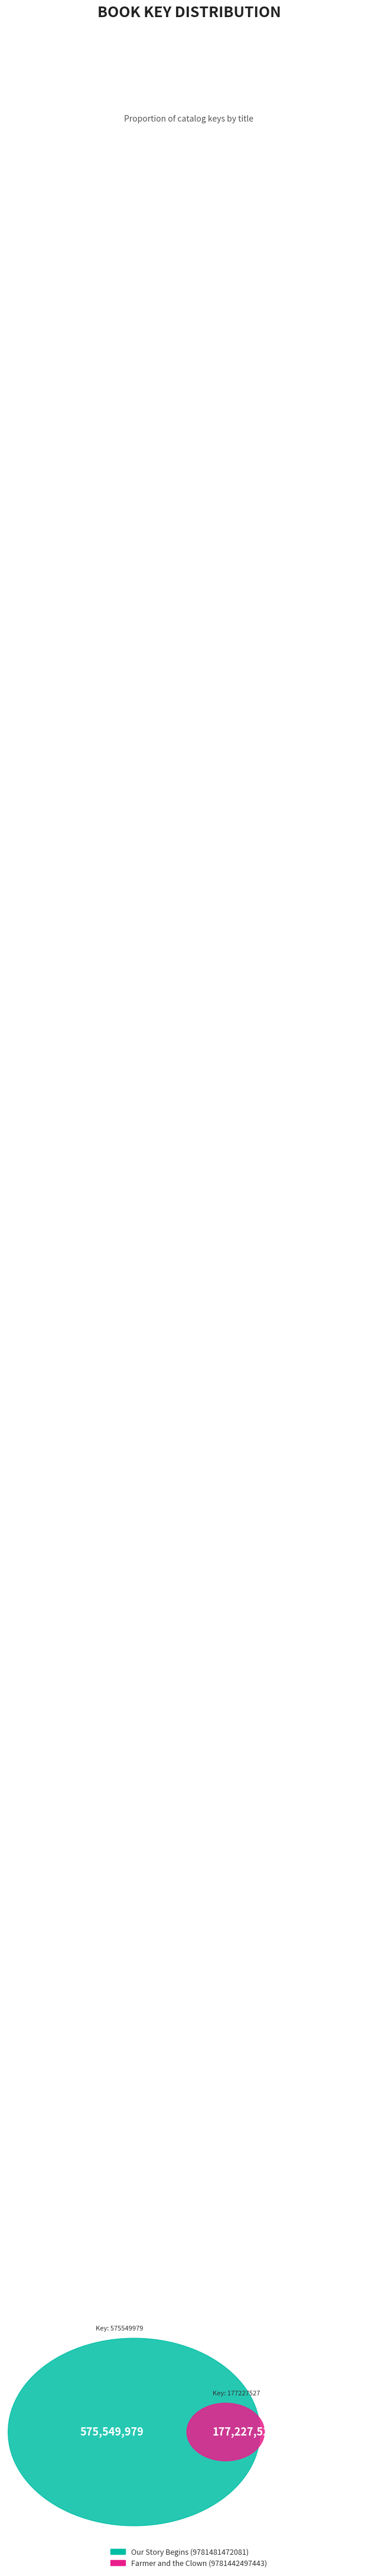

What percentage is the Our Story Begins (9781481472081) slice, to the nearest percent?

76%